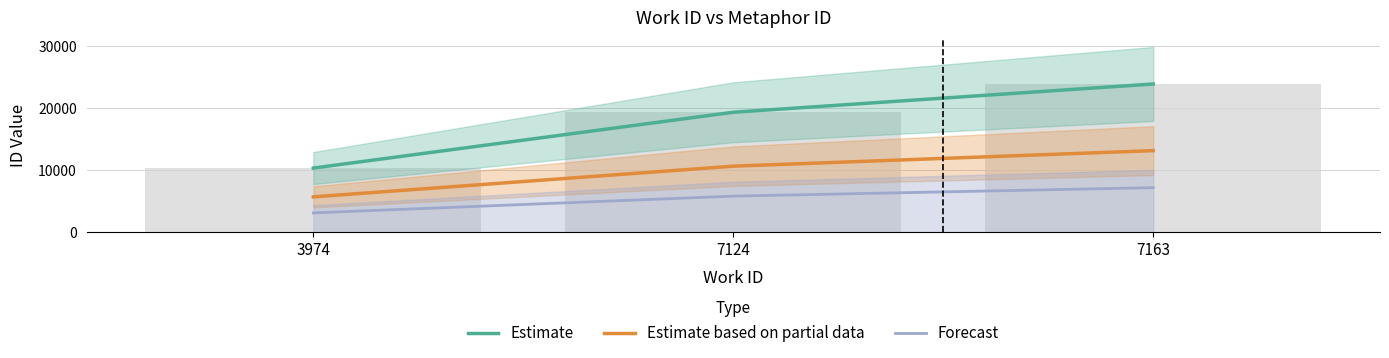

The value of Estimate at 7124 is 19306.0. True or false?

True